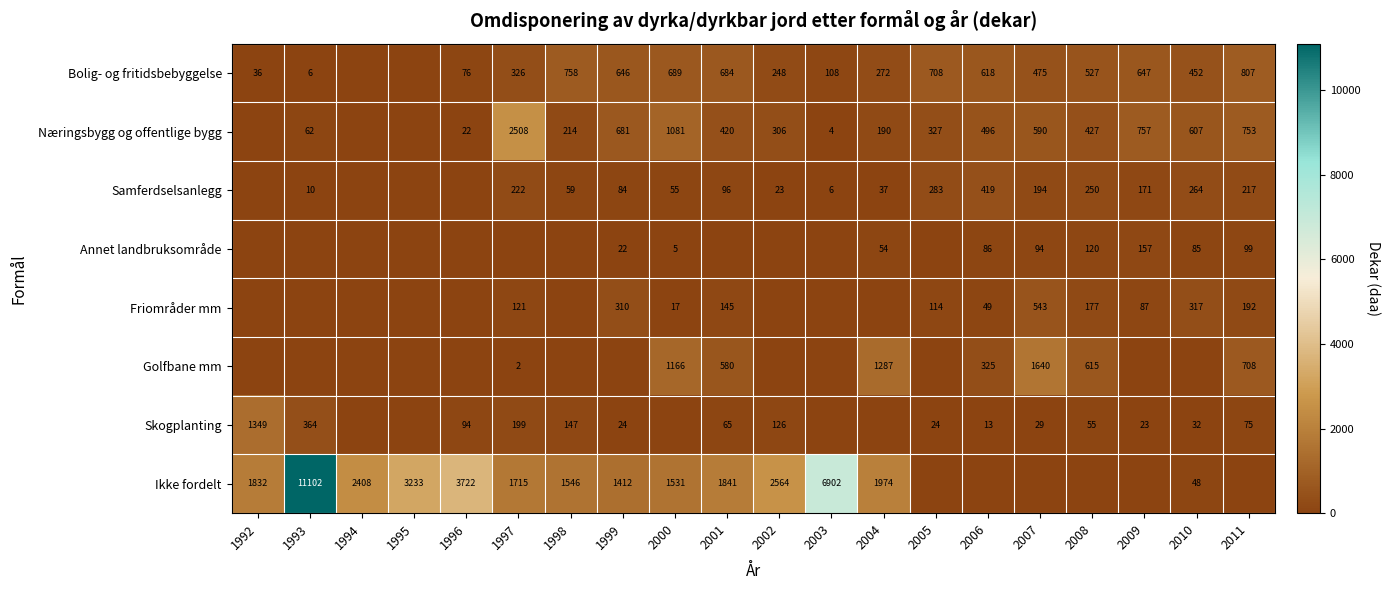

What is the difference between the Samferdselsanlegg values at 1997 and 2005?

61